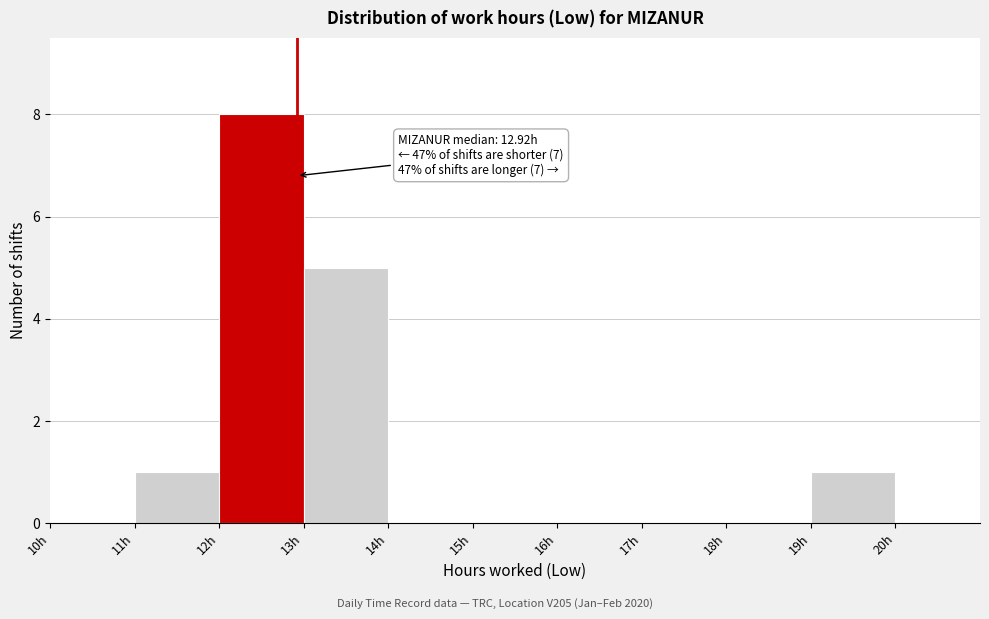

Over which range of the x-axis is the bar tallest?

12 to 13